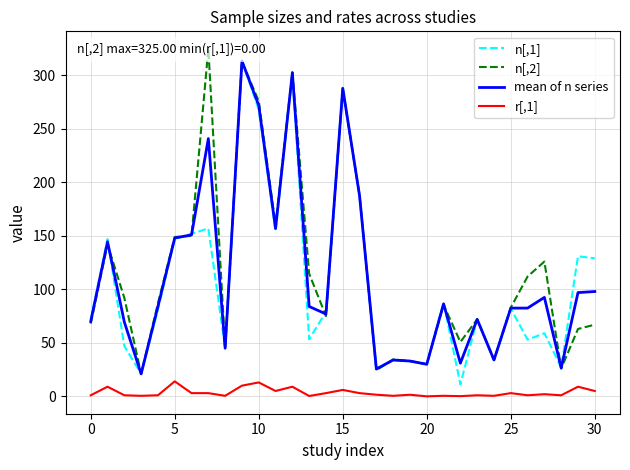

True or false: r[,1] and n[,1] cross at least once.

False